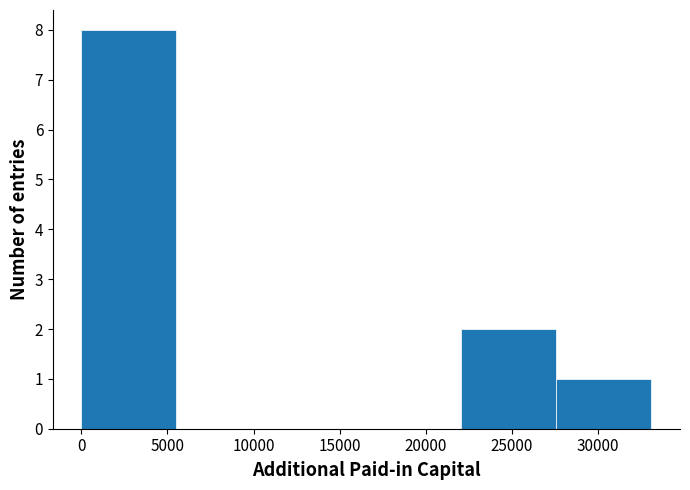

Reading left to right, list every bar in this chart as the range it spans on the x-axis followed by its height. Neither the bar edges nor the heights are printed on the chart, so give them approximately, as read against the axes.

0 to 5500: 8
5500 to 11000: 0
11000 to 16500: 0
16500 to 22000: 0
22000 to 27500: 2
27500 to 33000: 1